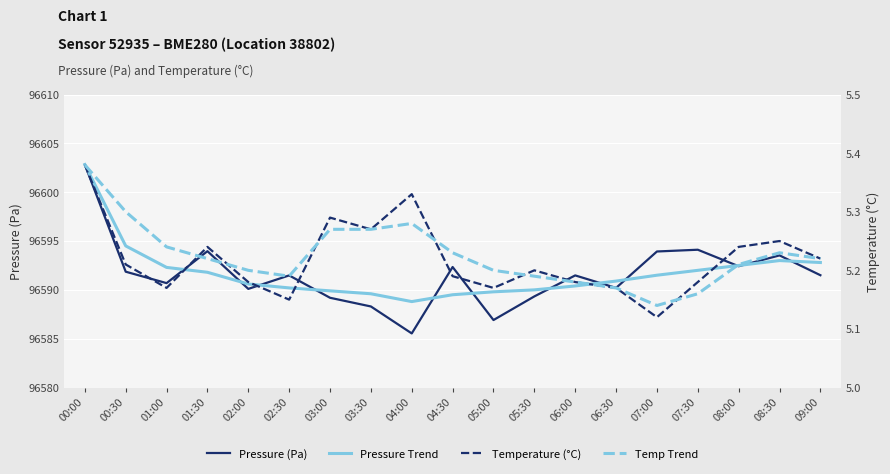

What position from the right is 00:00?

19